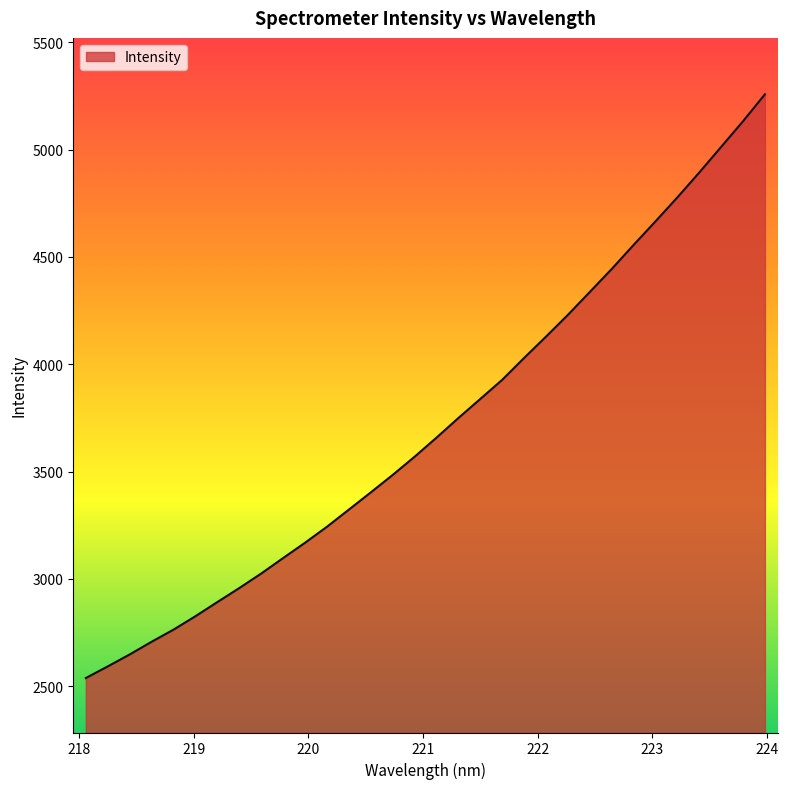

What is the smallest value displayed?

2537.6